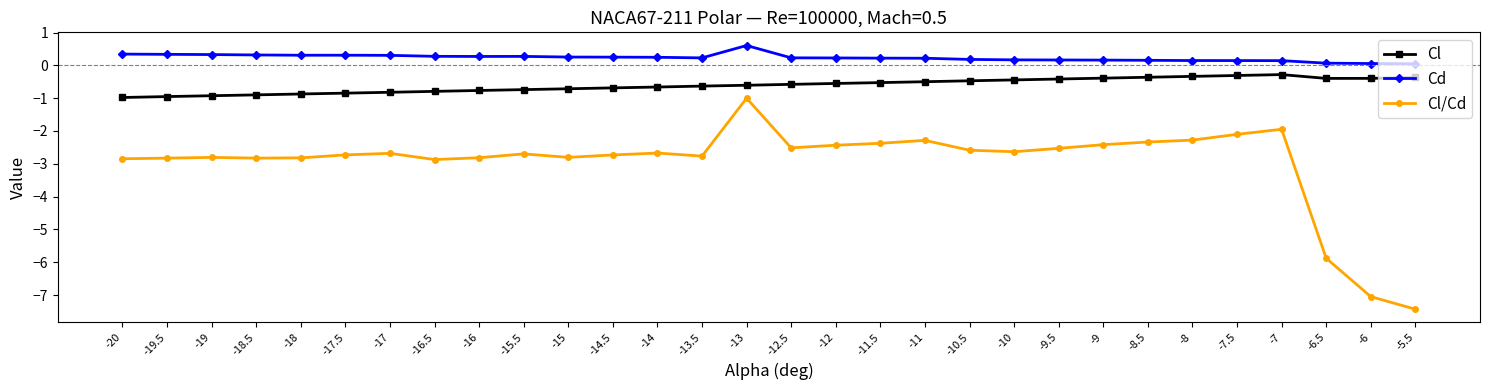

Which series has the largest total across all categories?

Cd